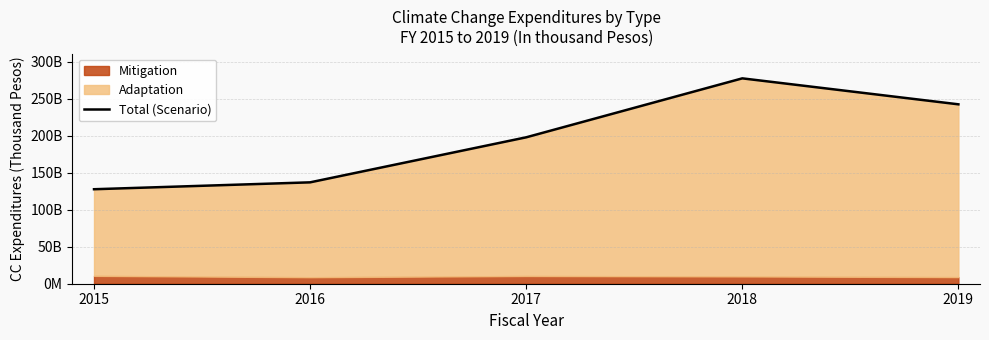

What is the average value?

196601402